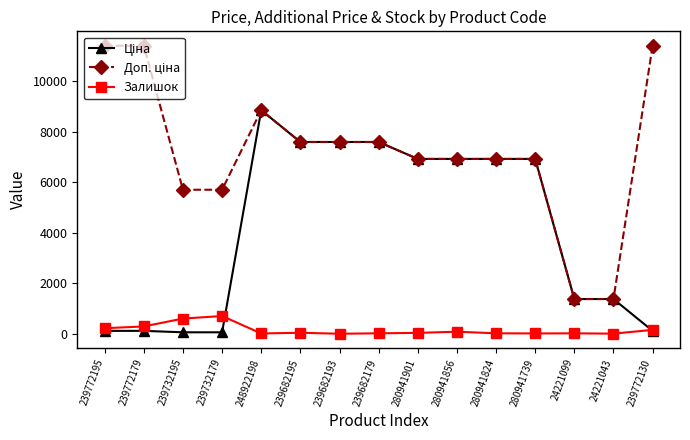

What is the value of the Залишок point at the 10th from the left?

81.0